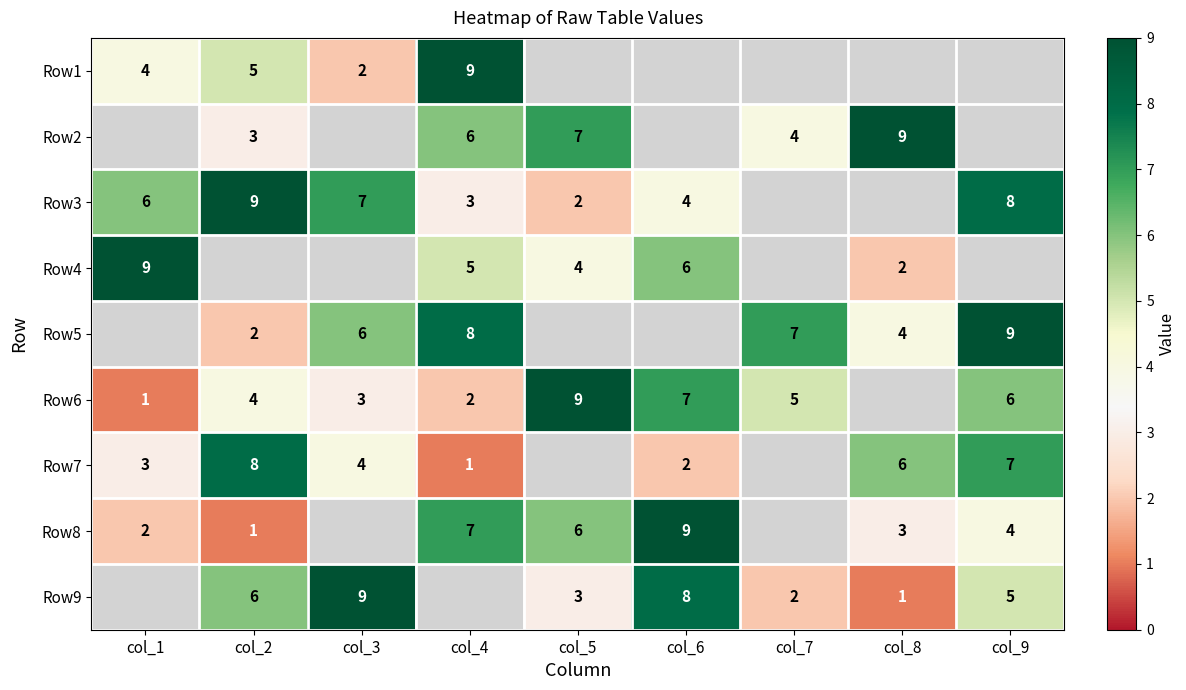

Count the number of data series in this chart.

9